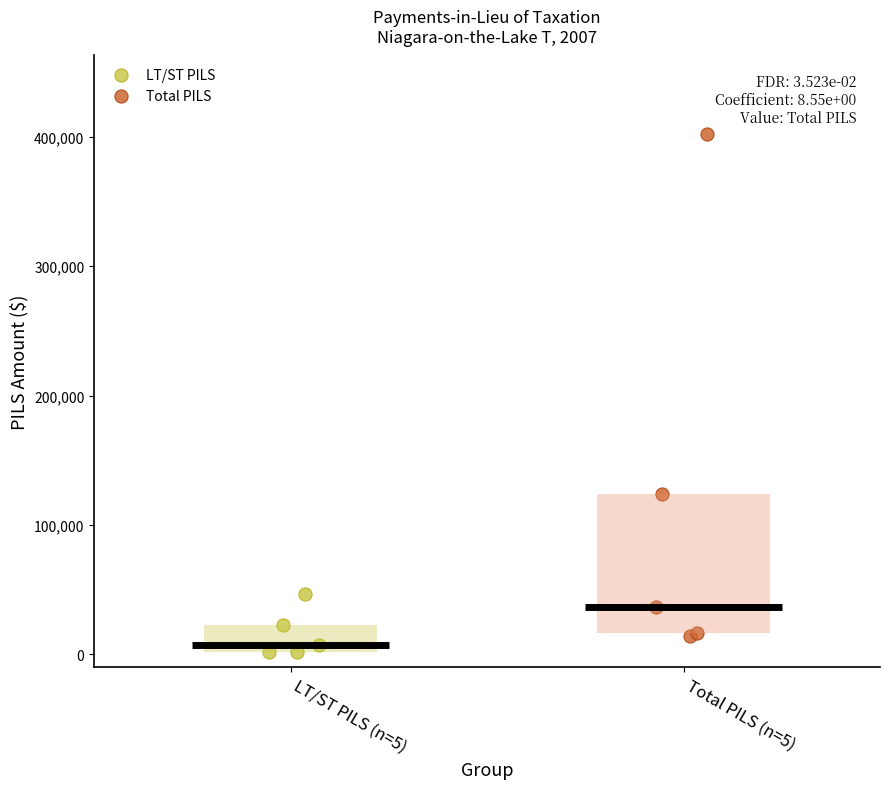

Which series reaches the minimum Y coordinate?

LT/ST PILS